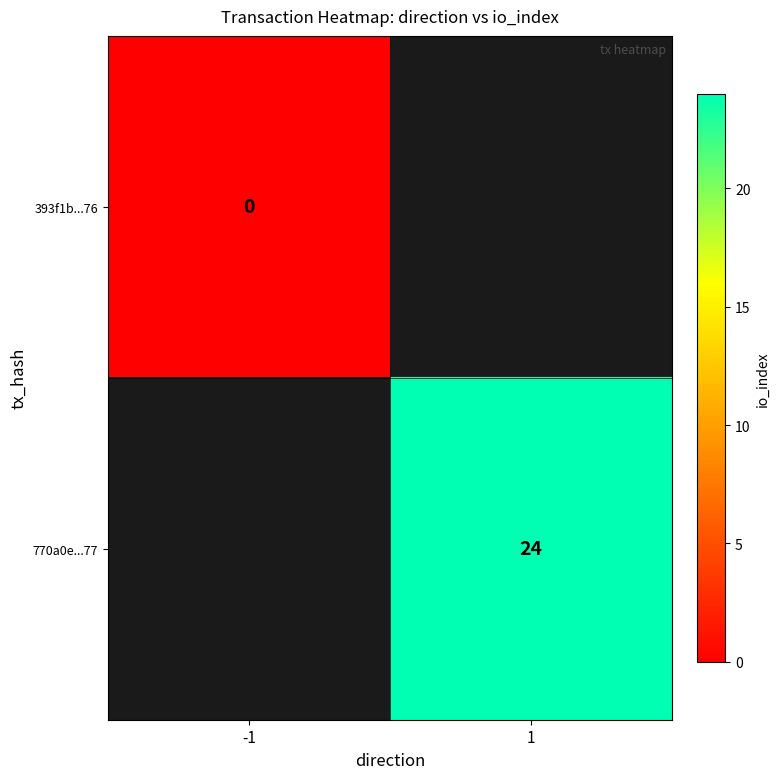

True or false: 770a0e...77 has a value of 34 at 1.

False